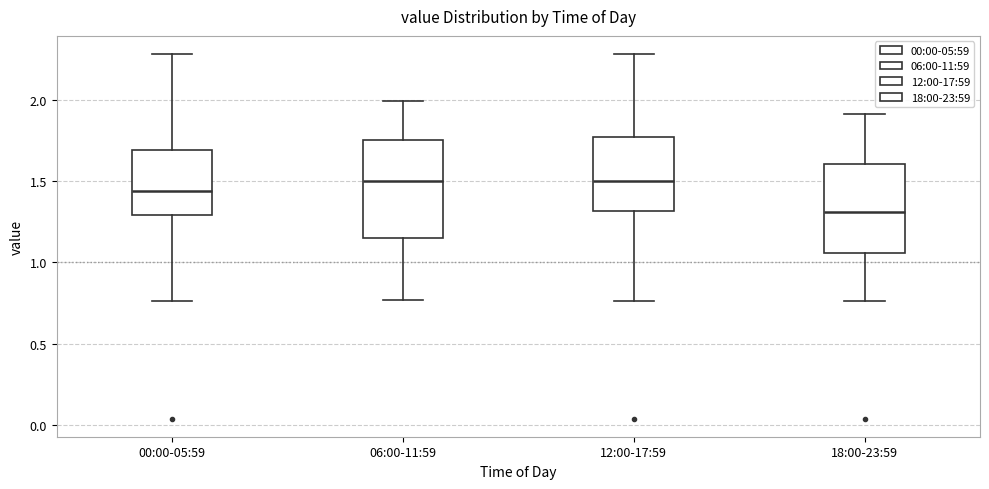

Reading left to right, read every box against the y-axis: the position of its median line, the range the box covers, and the ends of its whiskers. The values are not printed on the chart, so give them approximately, as read against the axis.

00:00-05:59: median 1.45, box 1.30 to 1.70, whiskers 0.75 to 2.30
06:00-11:59: median 1.50, box 1.15 to 1.75, whiskers 0.75 to 2.00
12:00-17:59: median 1.50, box 1.30 to 1.75, whiskers 0.75 to 2.30
18:00-23:59: median 1.30, box 1.05 to 1.60, whiskers 0.75 to 1.90